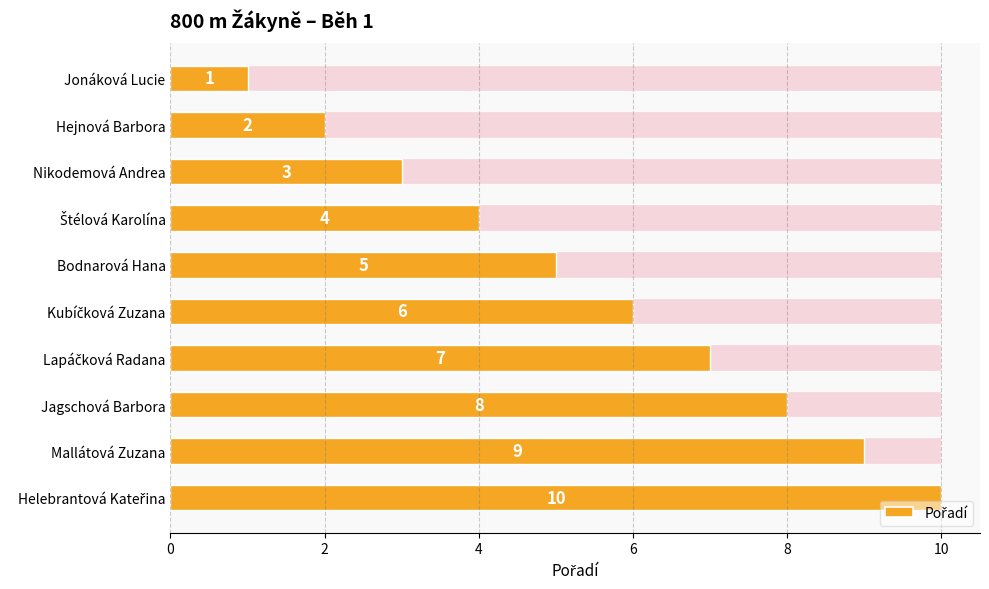

Which has a higher value, Nikodemová Andrea or Helebrantová Kateřina?

Helebrantová Kateřina